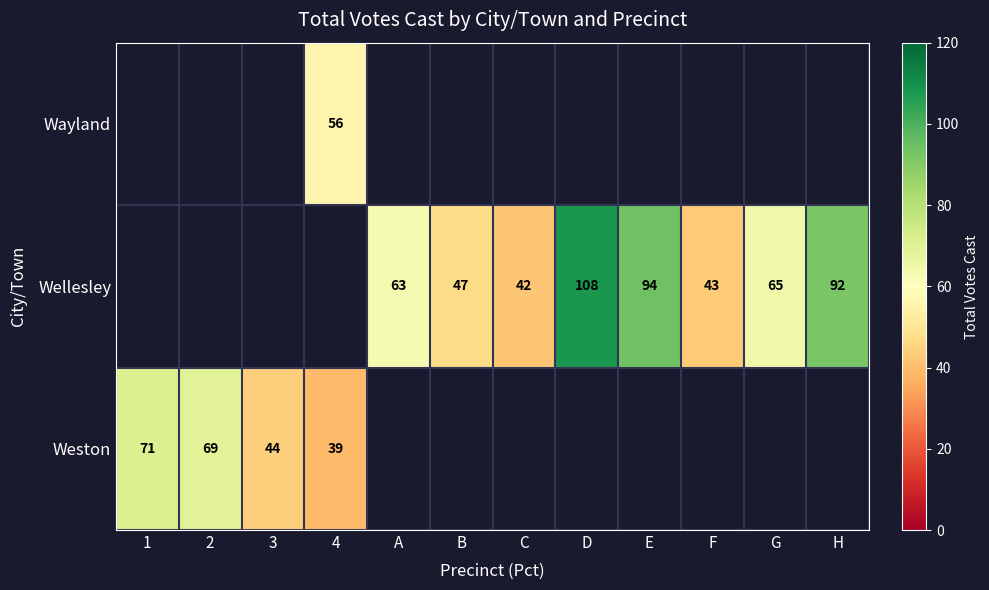

What is the difference between the Wellesley values at H and C?

50